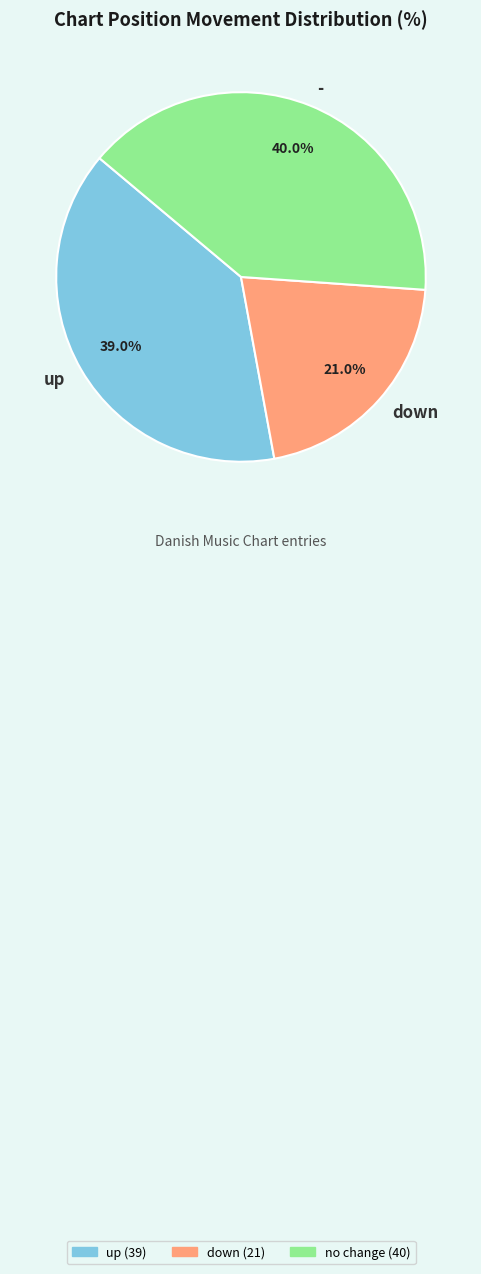

To the nearest percent, what percentage of the pie is up?

39%